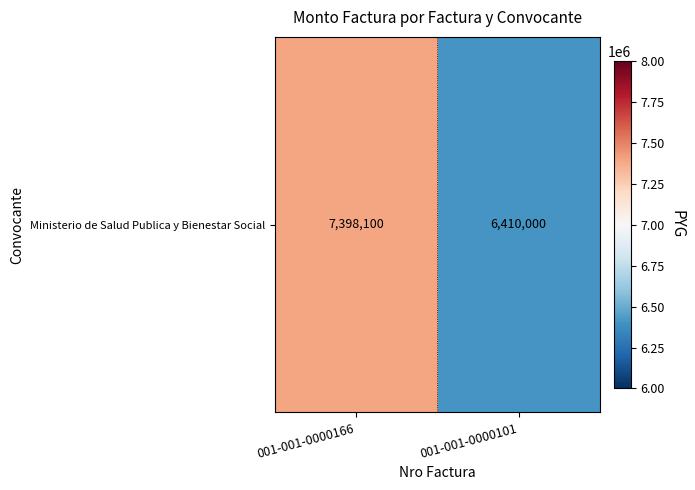

True or false: the data shows 6410000 at 001-001-0000101.

True